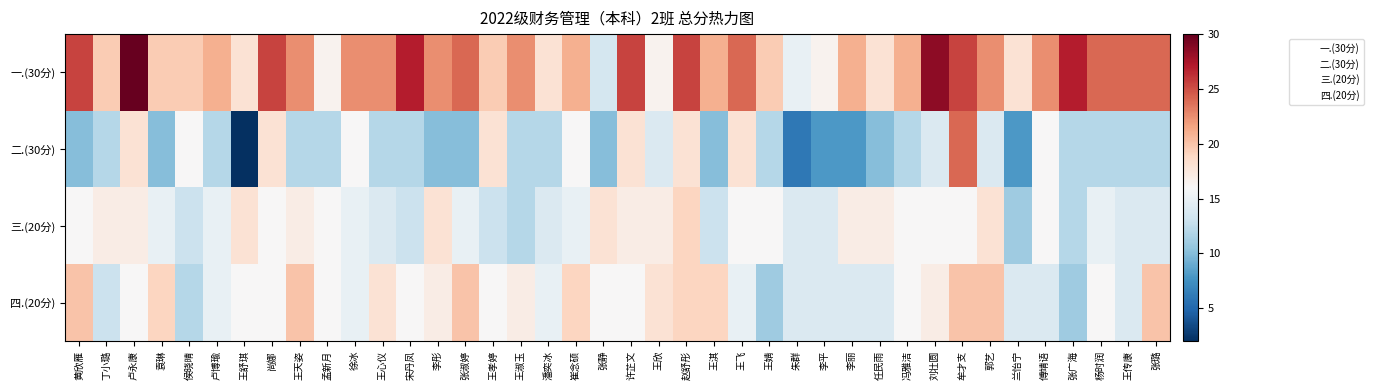

Which category has the lowest value in the 二.(30分) series?

王舒琪